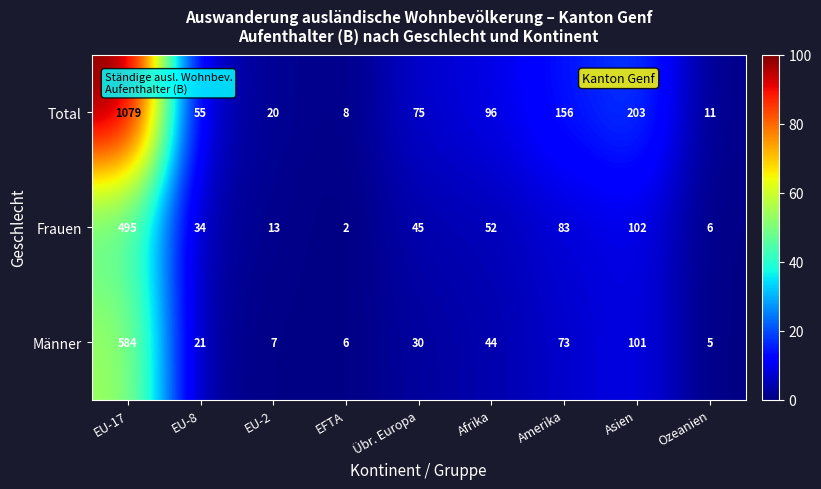

At EU-2, list the series in order from largest to smallest.

Total, Frauen, Männer